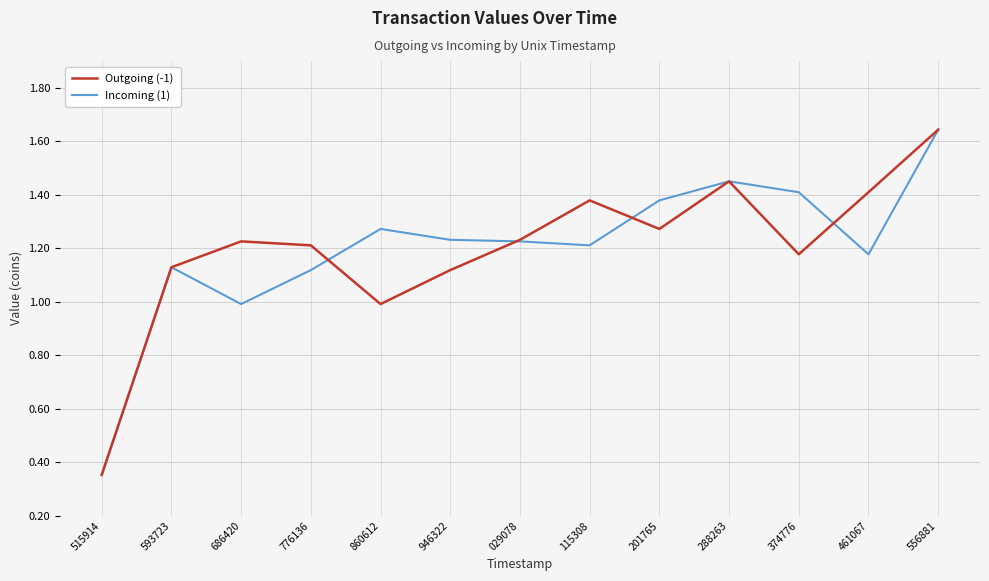

True or false: Incoming (1) and Outgoing (-1) intersect in this chart.

True